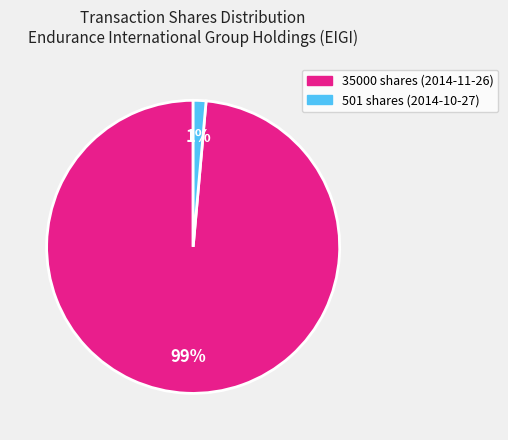

To the nearest percent, what is the combined percentage of 501 shares (2014-10-27) and 35000 shares (2014-11-26)?

100%